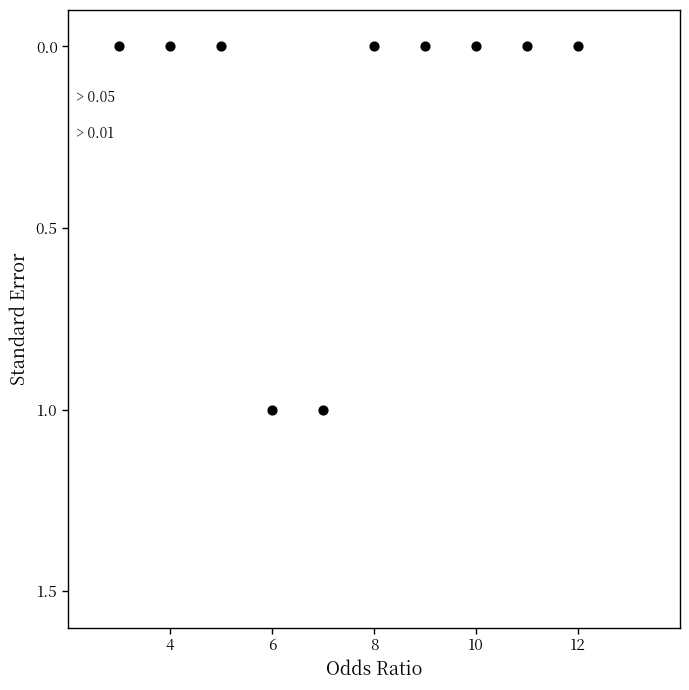

What is the range of X values (max minus min)?

9